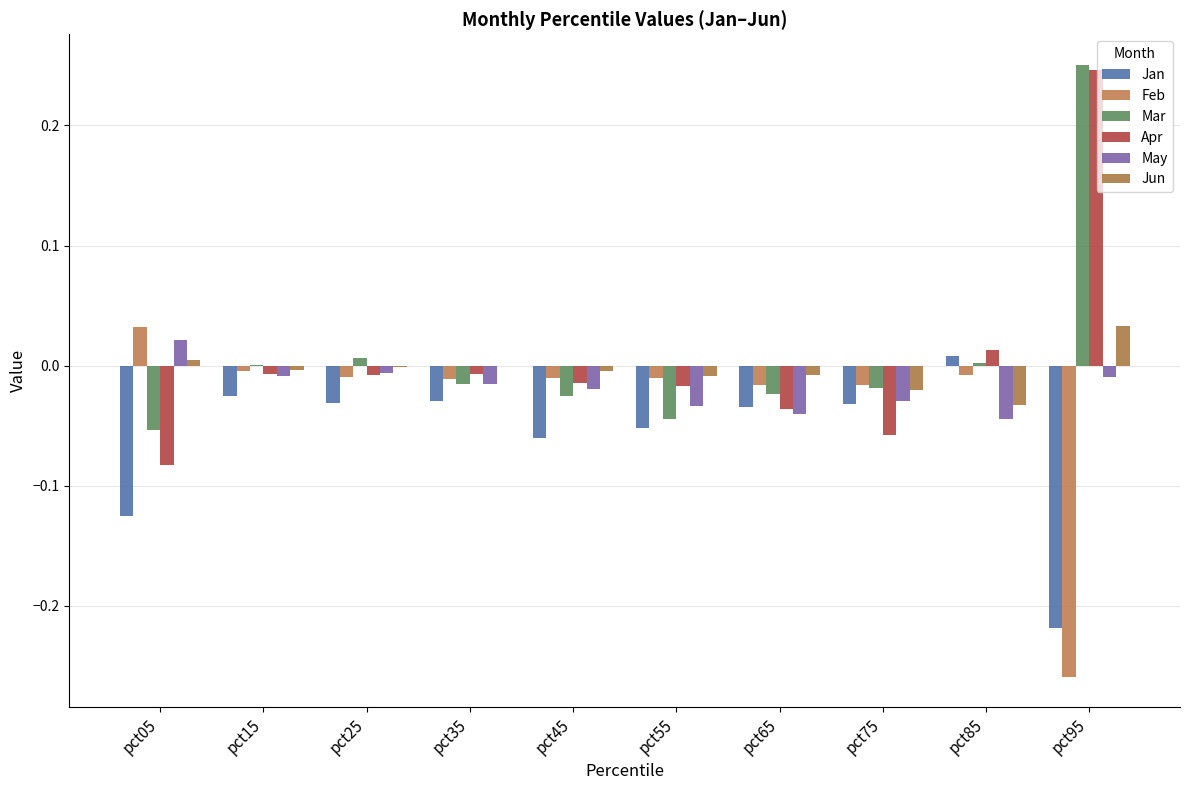

The value of May at pct35 is -0.0. True or false?

False